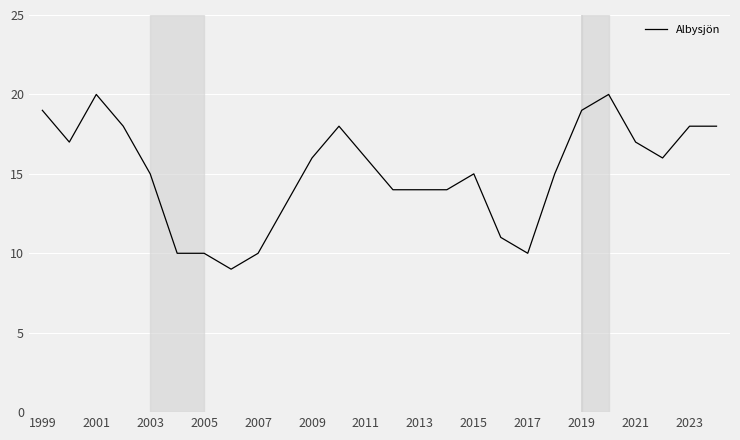

Reading left to right, transcribe all the data shown in this chart.

19	17	20	18	15	10	10	9	10	13	16	18	16	14	14	14	15	11	10	15	19	20	17	16	18	18